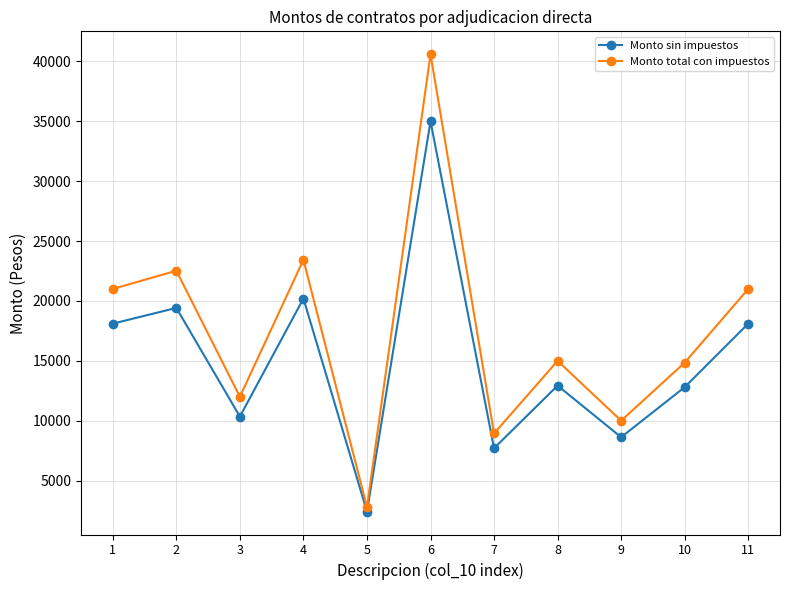

True or false: Monto total con impuestos and Monto sin impuestos cross at least once.

False